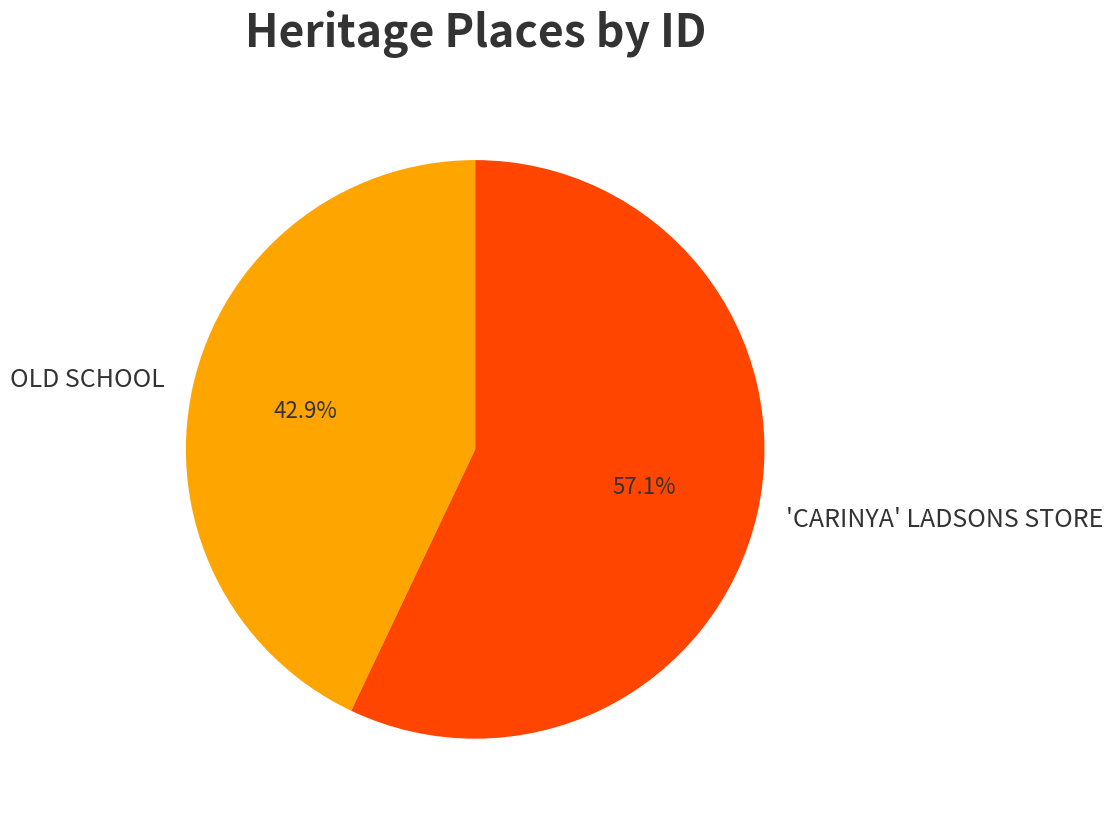

What is the ratio of the value at 'CARINYA' LADSONS STORE to the value at OLD SCHOOL?

1.3